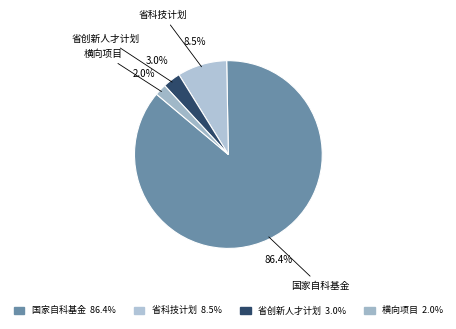

How many segments does this pie chart have?

4